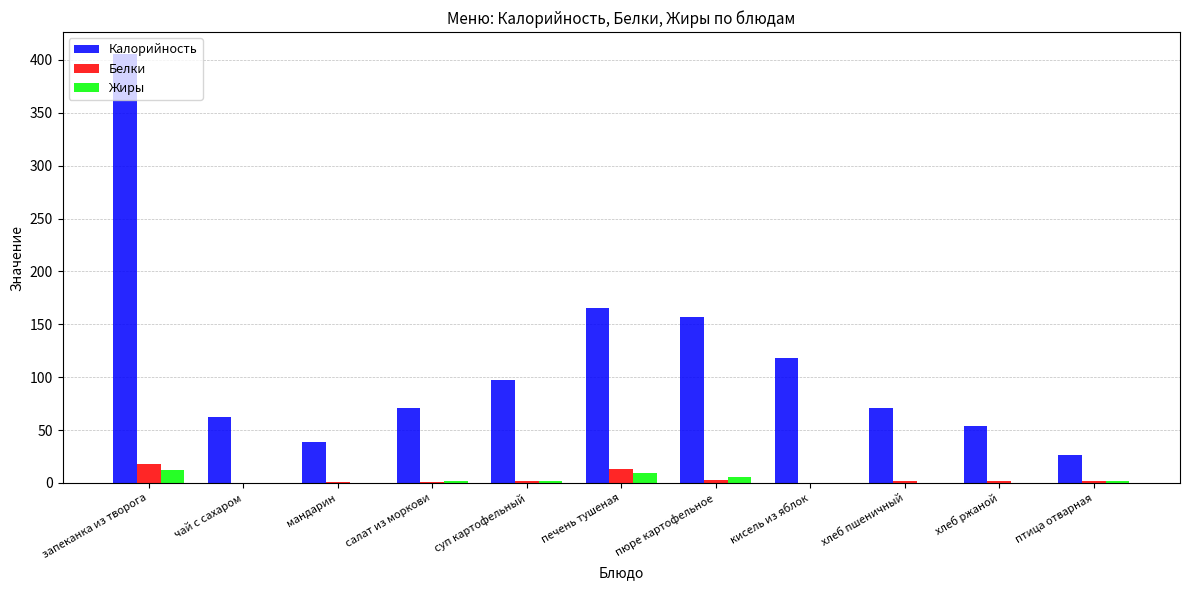

The Калорийность series shows 39.0 at мандарин. True or false?

True